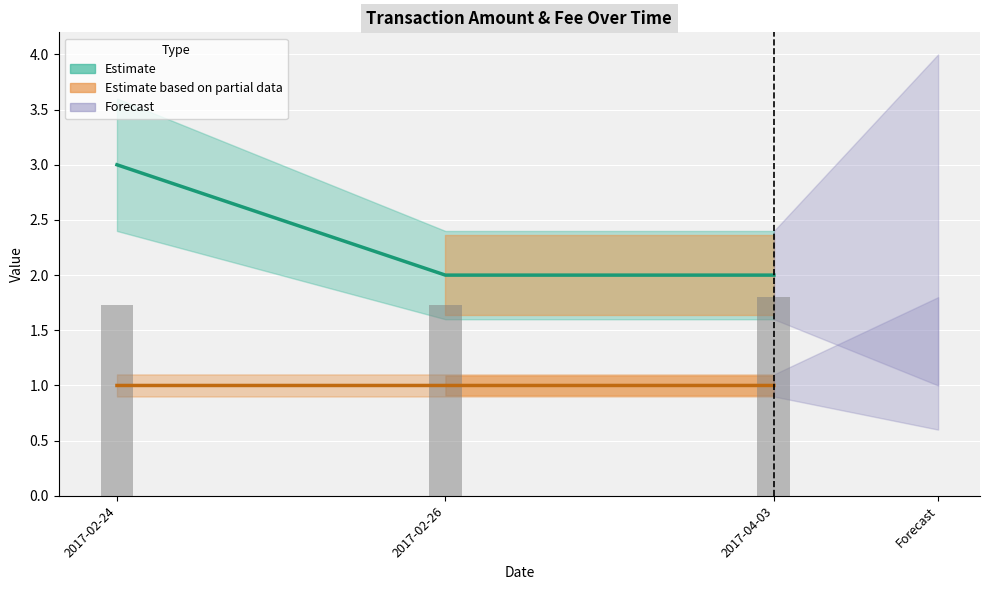

Is it true that Height_bars equals 3.0 at 2017-02-24?

False